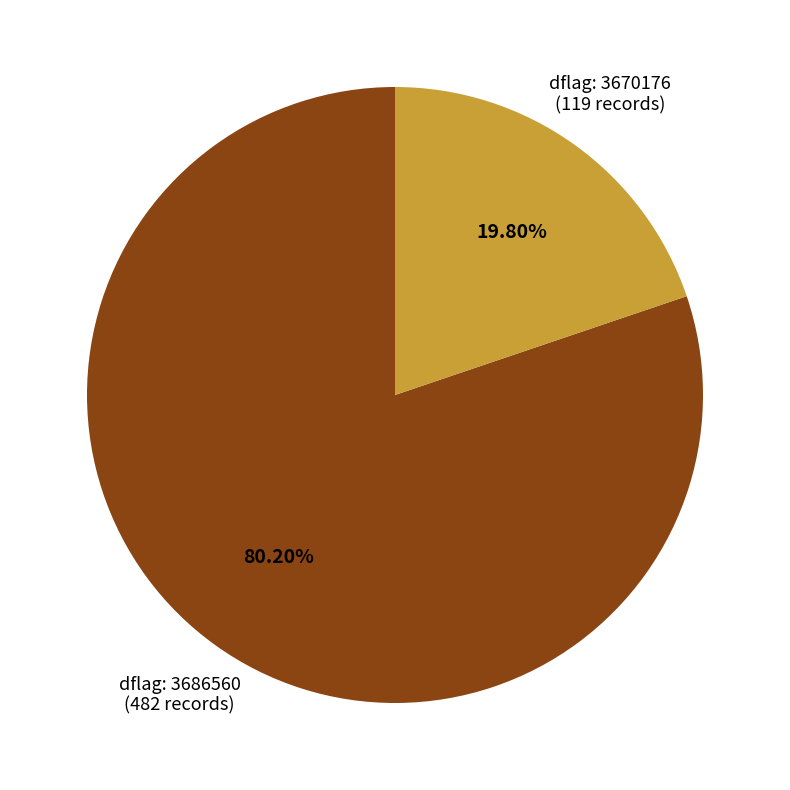

Is there any slice that represents more than half of the pie?

Yes